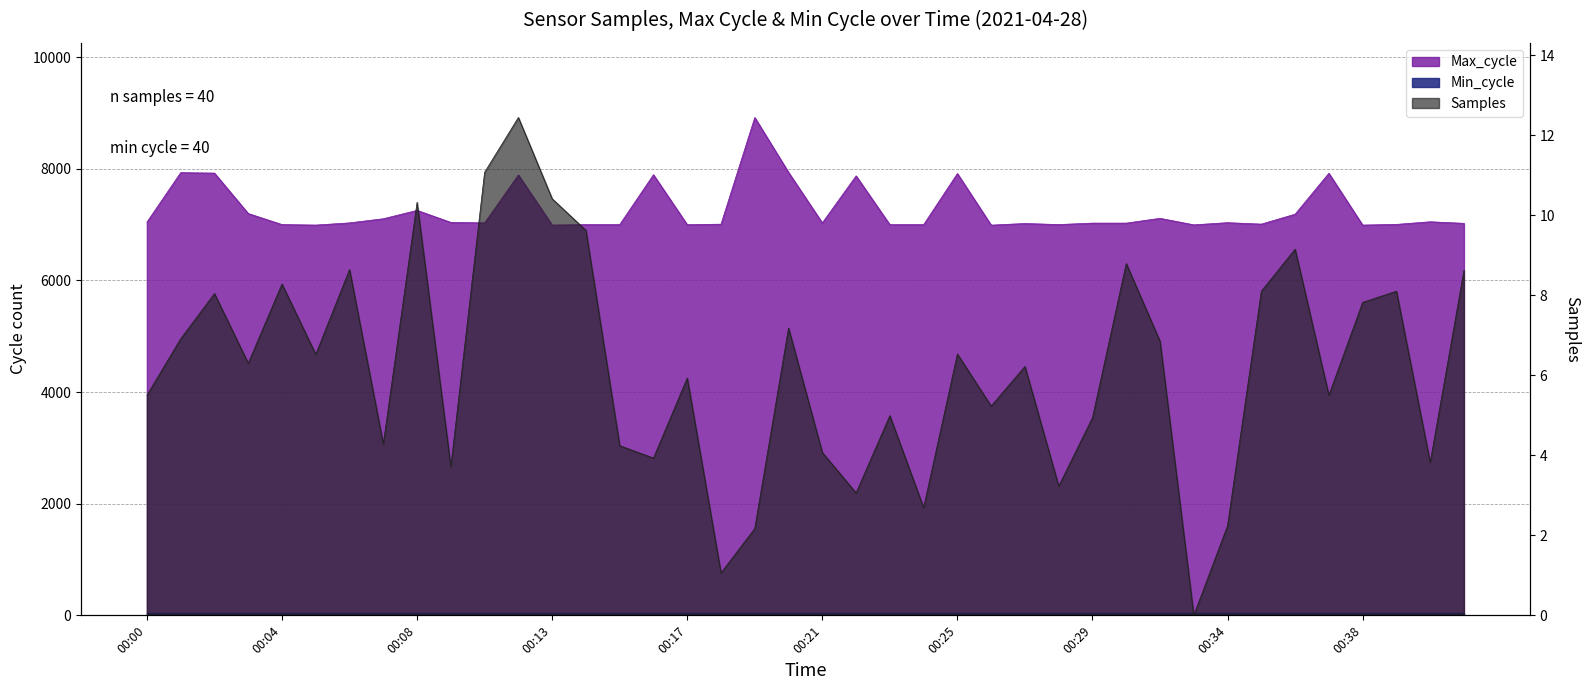

Reading left to right, list all the values displayed in this chart.

Samples: 5.5	6.9	8.0	6.3	8.3	6.5	8.6	4.3	10.3	3.7	11.1	12.4	10.4	9.6	4.2	3.9	5.9	1.1	2.2	7.2	4.1	3.1	5.0	2.7	6.5	5.2	6.2	3.2	4.9	8.8	6.8	0.0	2.2	8.1	9.2	5.5	7.8	8.1	3.8	8.6
Max_cycle: 7044.0	7931.0	7923.0	7199.0	7001.0	6992.0	7031.0	7105.0	7255.0	7040.0	7031.0	7890.0	6992.0	7000.0	7000.0	7894.0	6999.0	7008.0	8919.0	7936.0	7031.0	7873.0	6999.0	7000.0	7915.0	6991.0	7020.0	7001.0	7027.0	7027.0	7113.0	6996.0	7035.0	7009.0	7187.0	7920.0	6992.0	7004.0	7051.0	7023.0